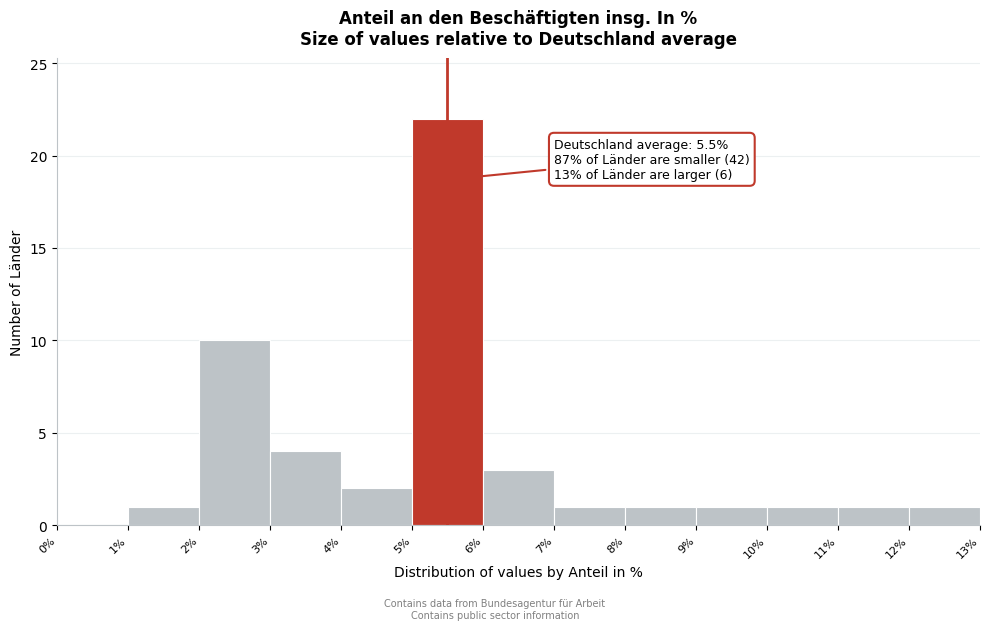

Over which range of the x-axis is the bar tallest?

5% to 6%